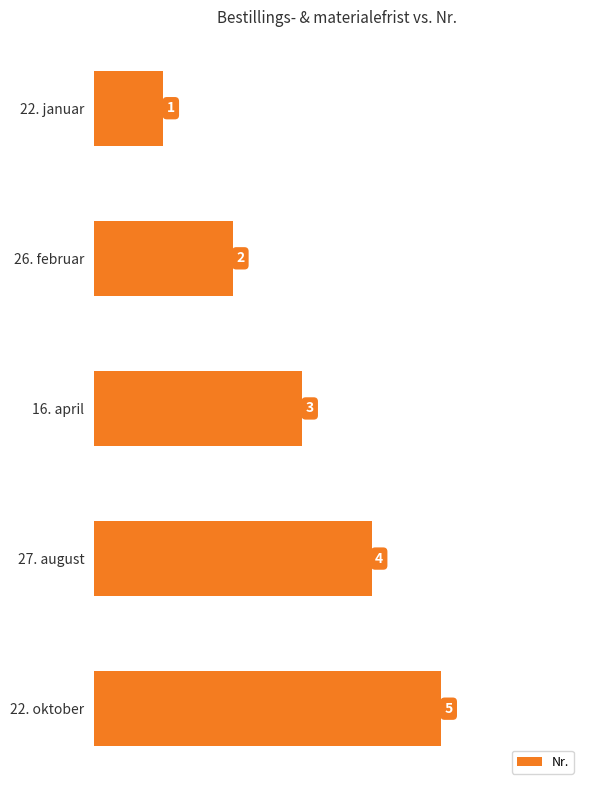

The chart shows a value of 3 at 27. august. True or false?

False